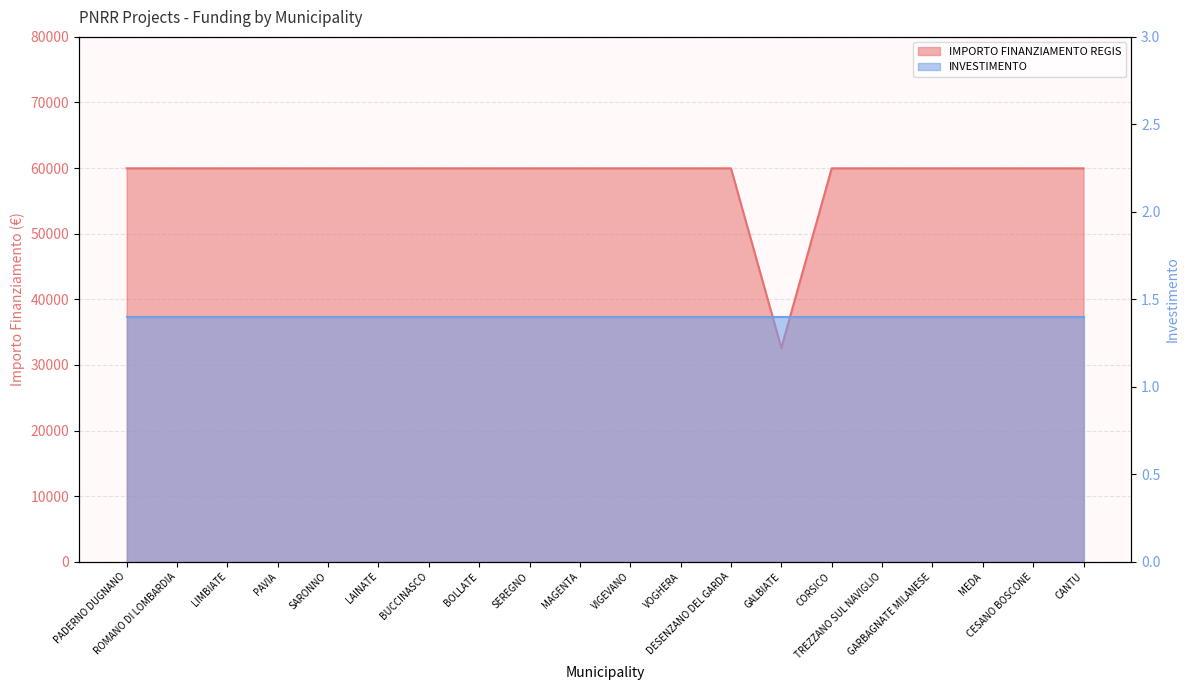

Approximately how many times larger is the value at CESANO BOSCONE compared to VIGEVANO?

1.0